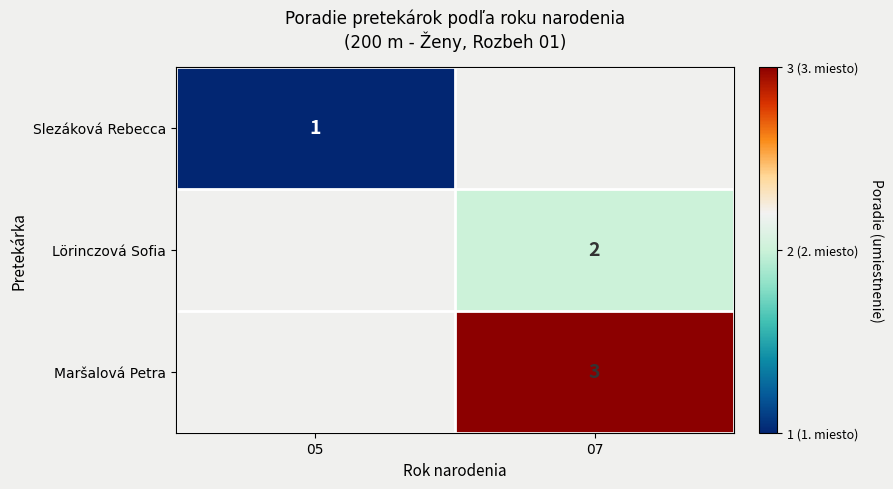

The value of Slezáková Rebecca at 05 is 2. True or false?

False